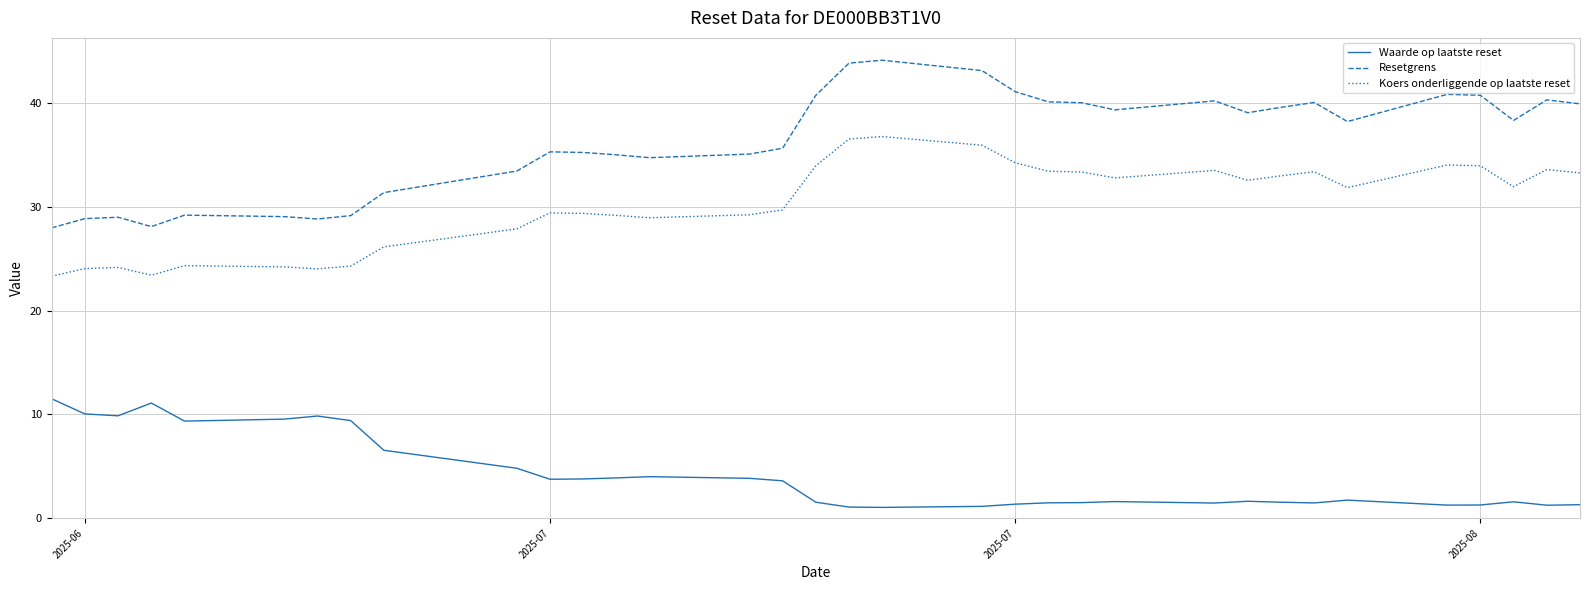

What are all the series names shown in the legend?

Waarde op laatste reset, Resetgrens, Koers onderliggende op laatste reset